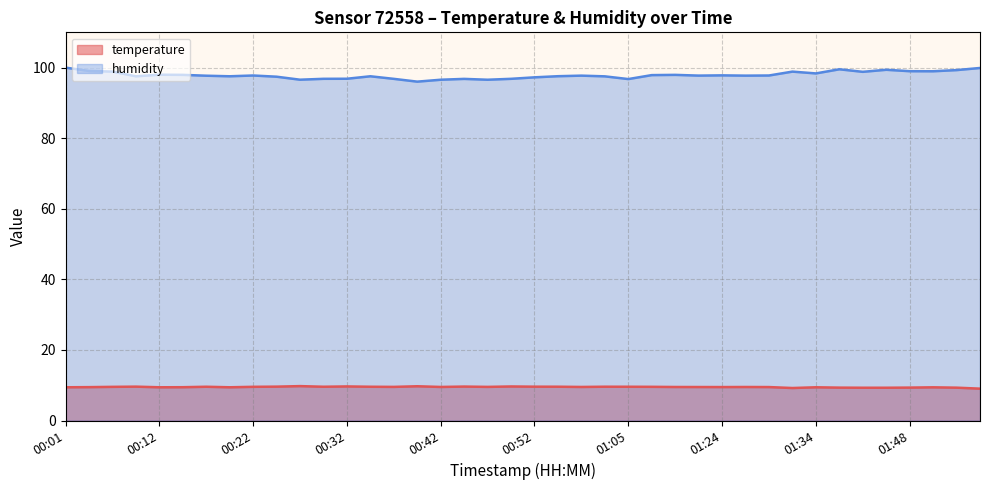

At how many categories does at least one series exceed 33?

40